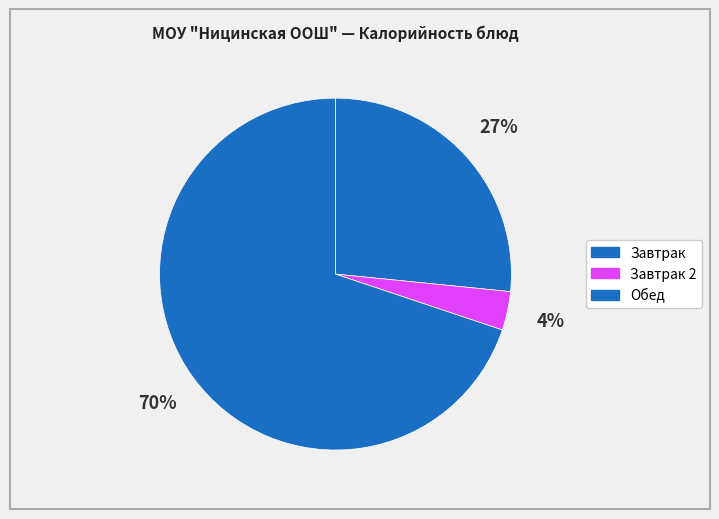

Count the number of slices in the pie.

3